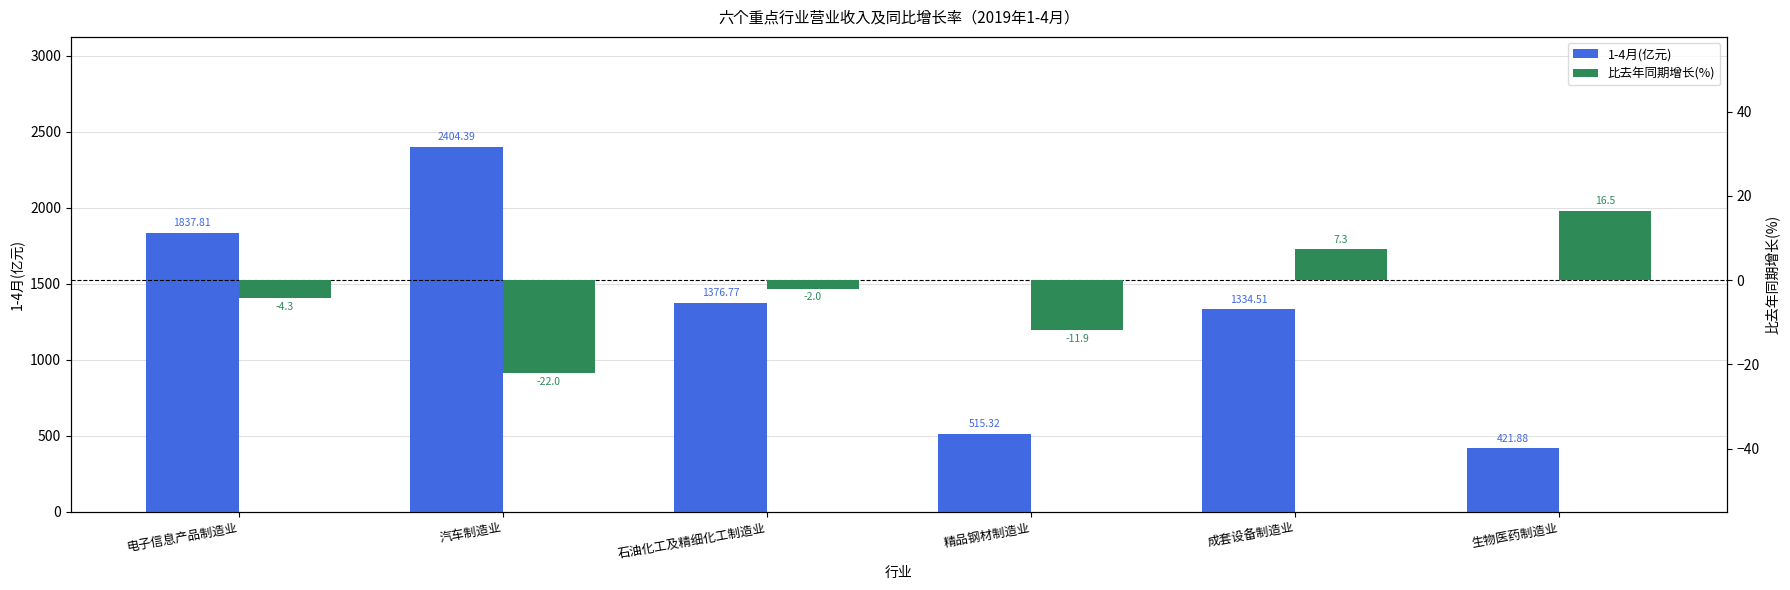

Is the value of 比去年同期增长(%) at 石油化工及精细化工制造业 greater than the value of 1-4月(亿元) at 精品钢材制造业?

No